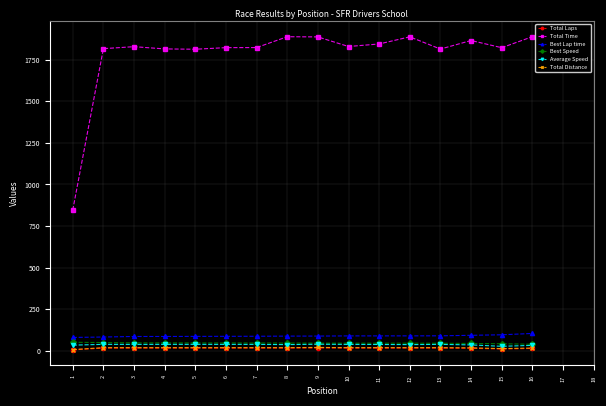

What is the maximum value shown in the chart?

1887.3